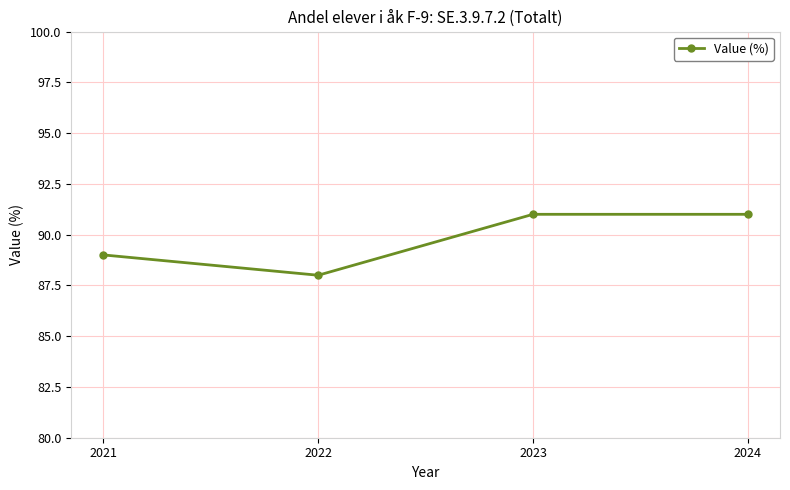

Read the value at 2023.

91